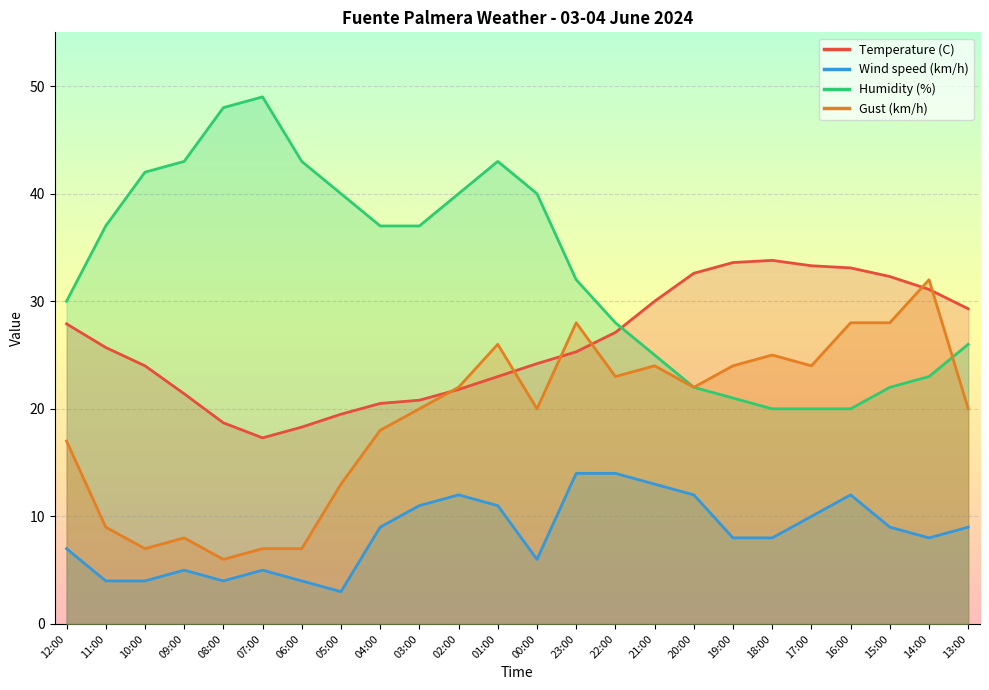

List the series in order of their peak value, highest first.

Humidity (%), Temperature (C), Gust (km/h), Wind speed (km/h)